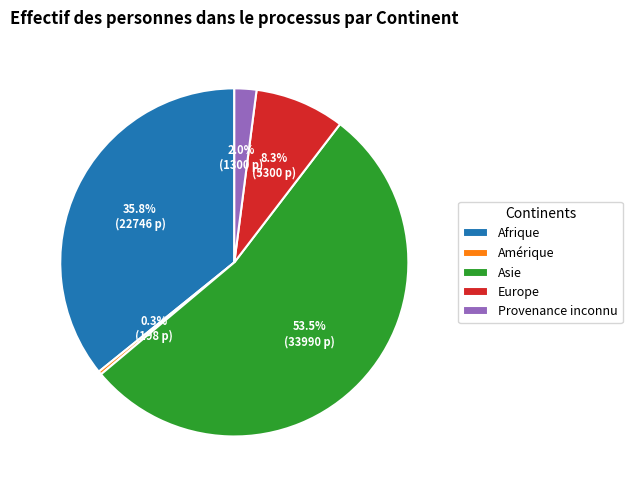

Which category accounts for the majority?

Asie